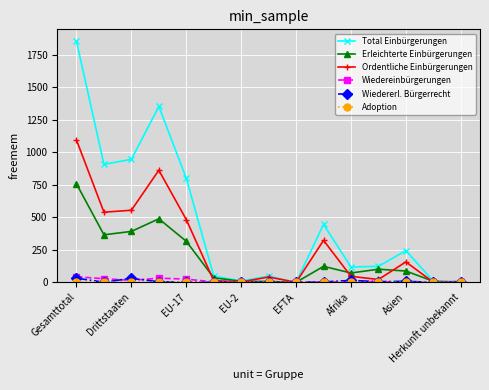

Which series has the largest total across all categories?

Total Einbürgerungen